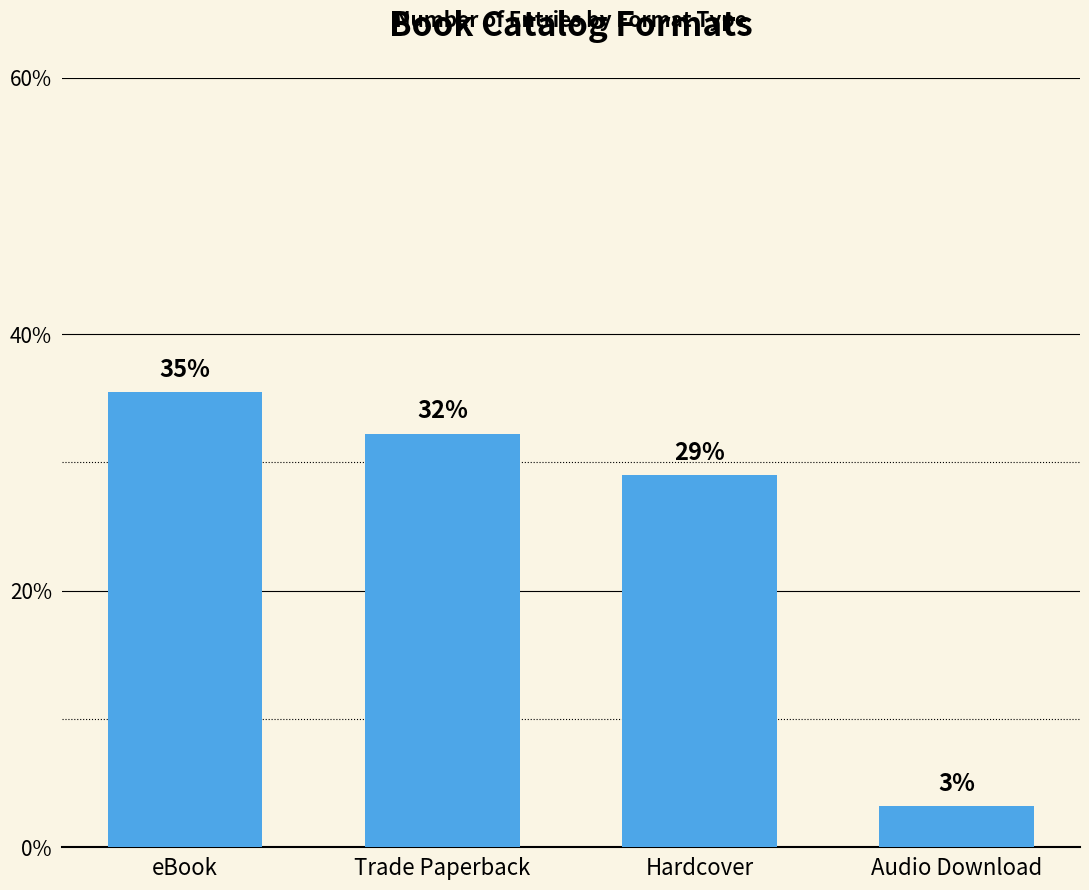

What is the difference between the maximum and minimum values?

32.3